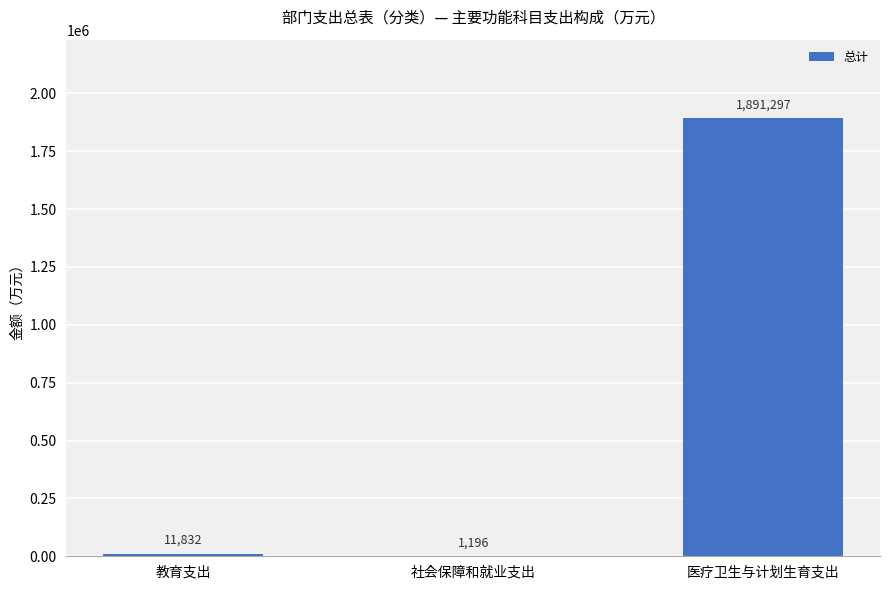

Read the value at 医疗卫生与计划生育支出.

1891297.2